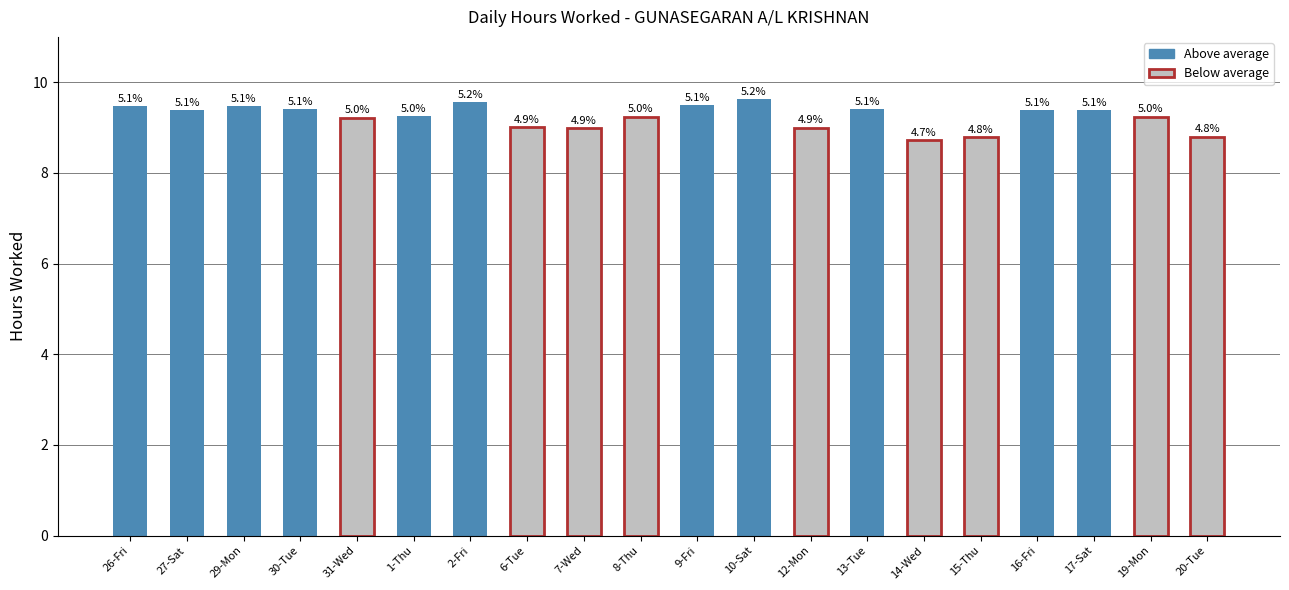

Reading left to right, extract all data points from this chart.

9.5	9.4	9.5	9.4	9.2	9.3	9.6	9.0	9.0	9.2	9.5	9.6	9.0	9.4	8.7	8.8	9.4	9.4	9.2	8.8